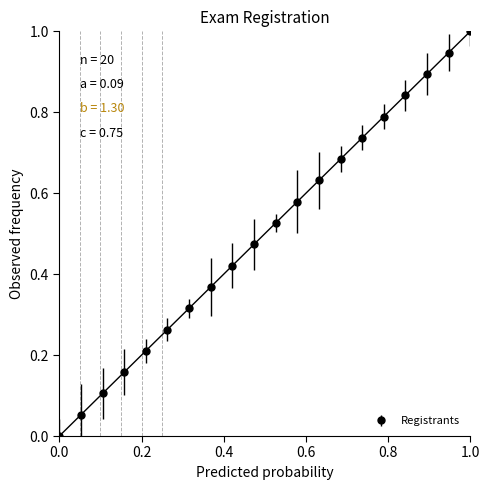

True or false: the data has more than 2 interior local peaks.

False